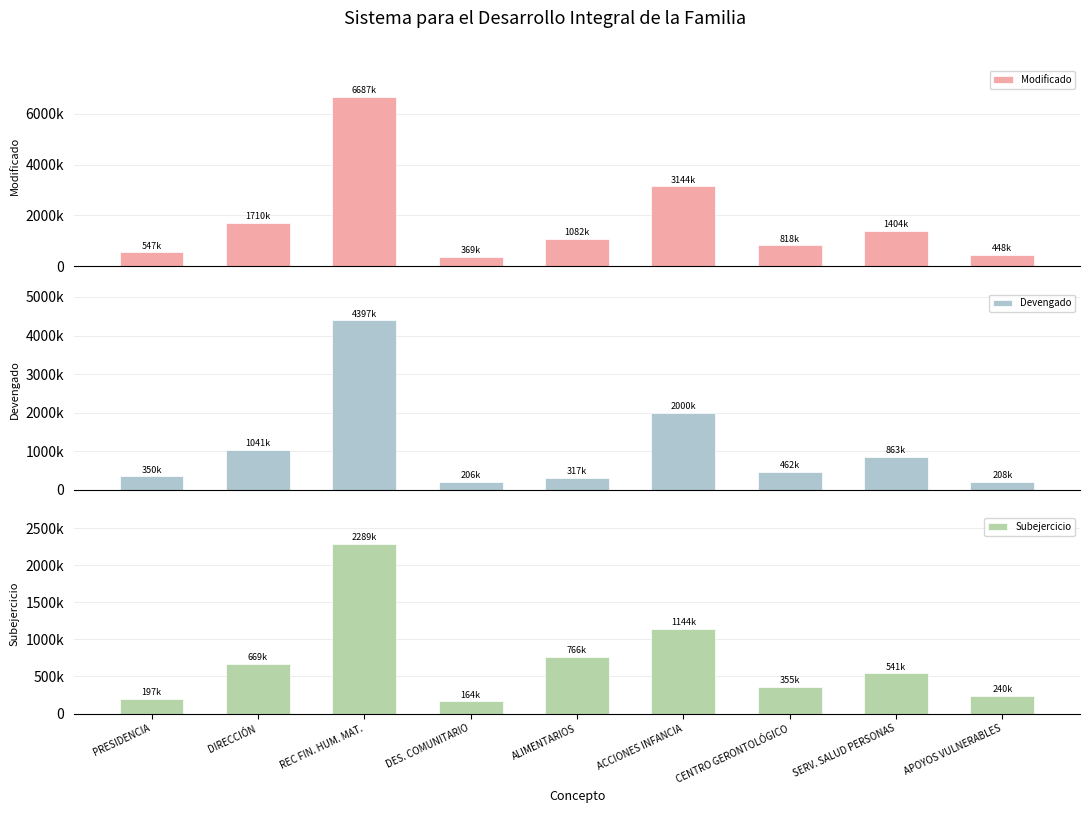

How many data points in Devengado are above 462467?

5